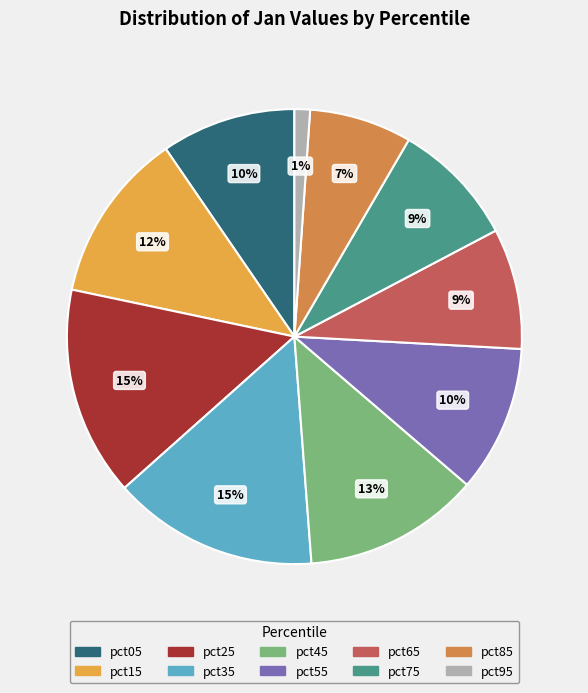

Count the number of slices in the pie.

10